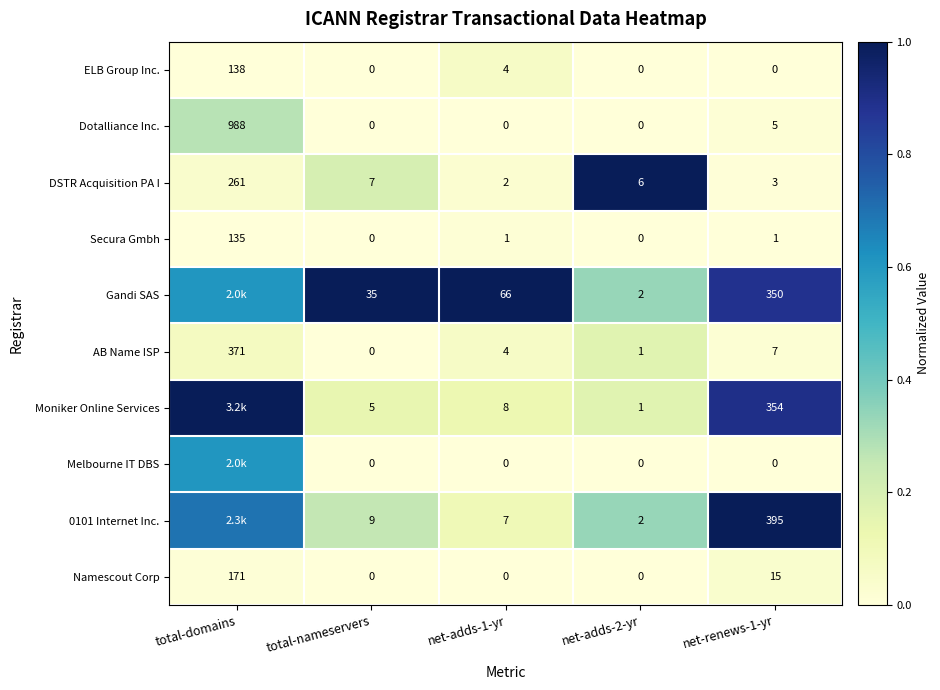

Which category has the highest value in the AB Name ISP series?

total-domains